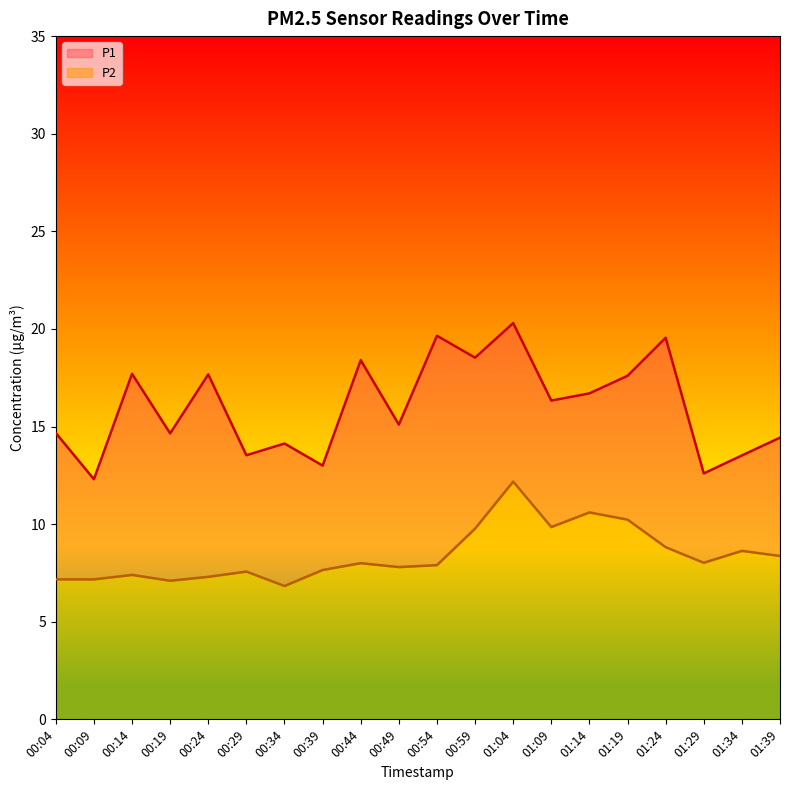

At which label does P2 reach its minimum?

00:34